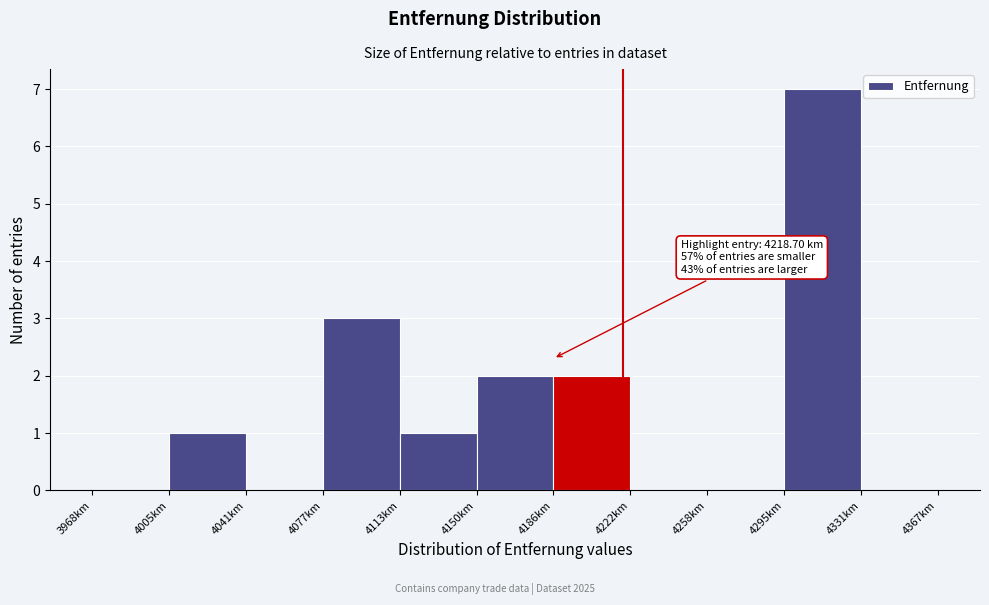

Over which range of the x-axis is the bar tallest?

4295 to 4330